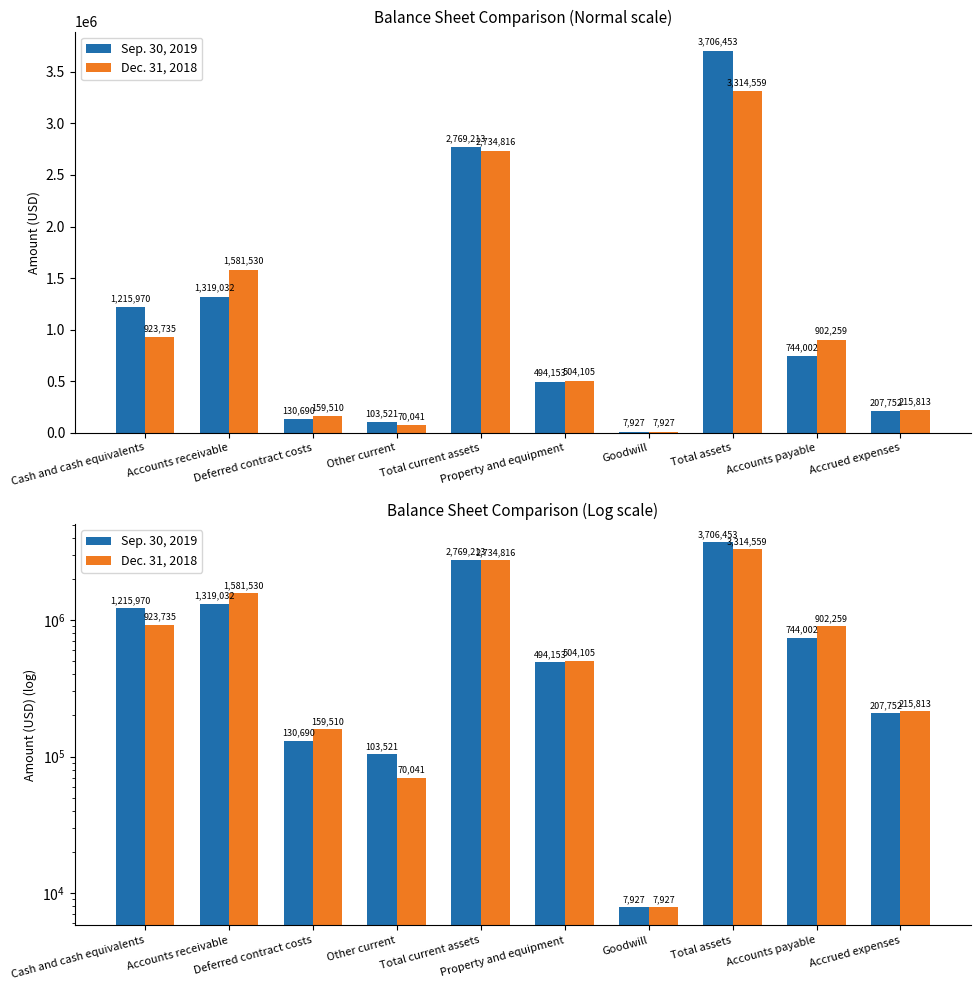

What is the smallest value displayed?

7927